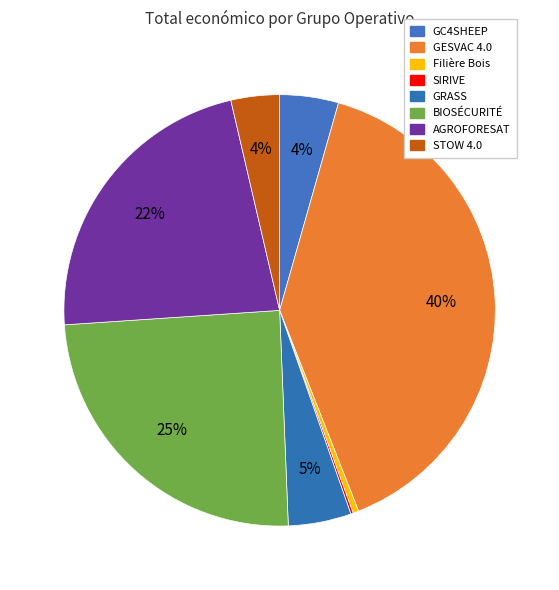

To the nearest percent, what is the difference between the BIOSÉCURITÉ and GESVAC 4.0 slice percentages?

15%